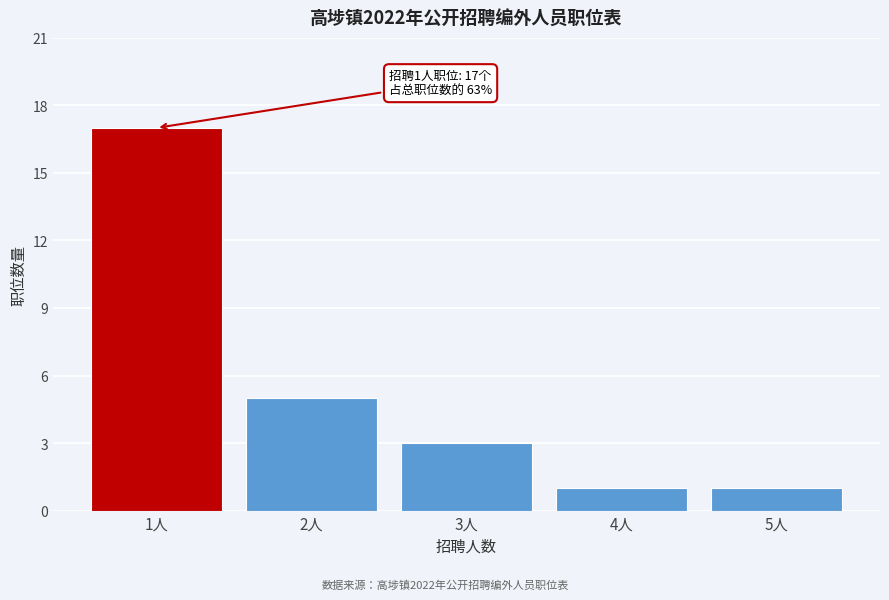

Reading left to right, transcribe all the data shown in this chart.

17	5	3	1	1